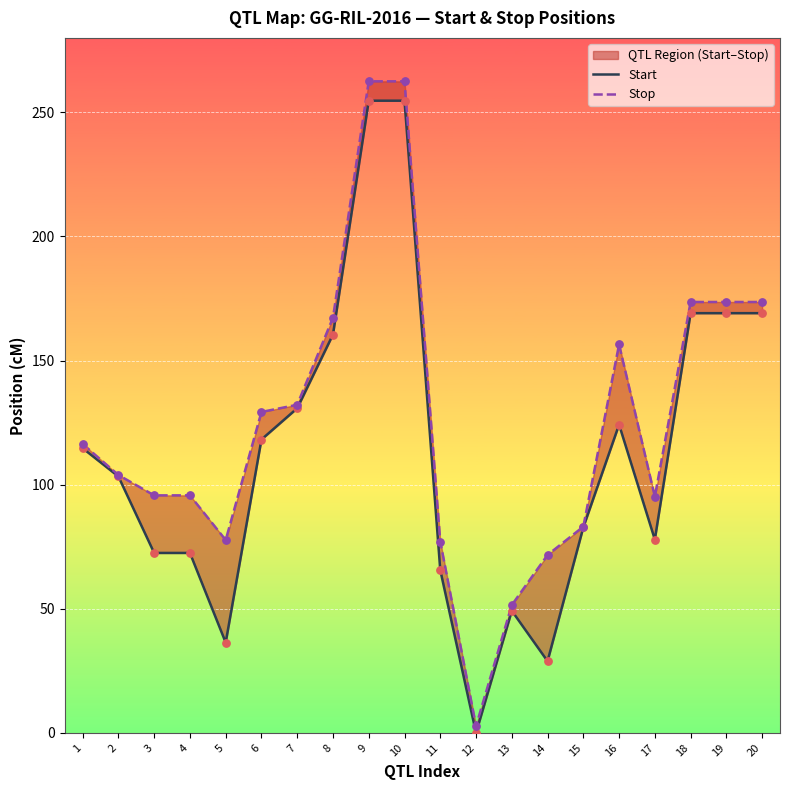

At which category is the sum across all series the highest?

9